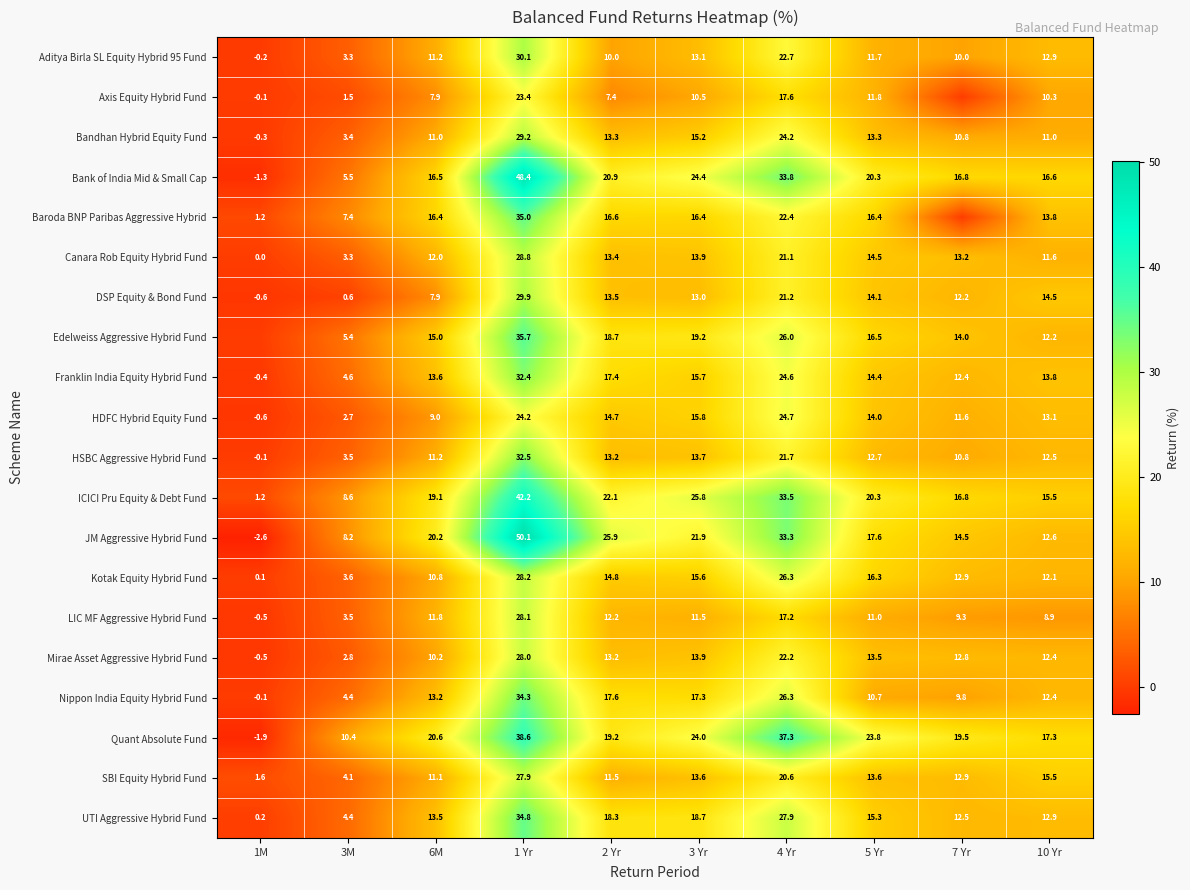

What is the difference between the LIC MF Aggressive Hybrid Fund values at 6M and 2 Yr?

0.4